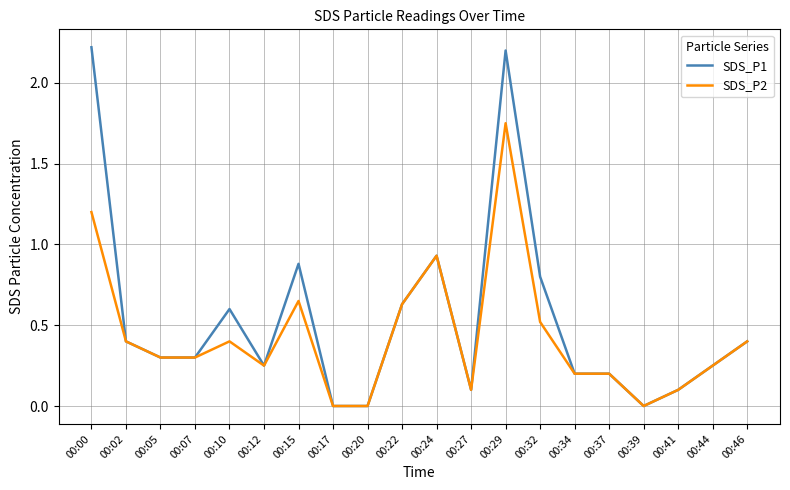

List the series in order of their peak value, lowest first.

SDS_P2, SDS_P1